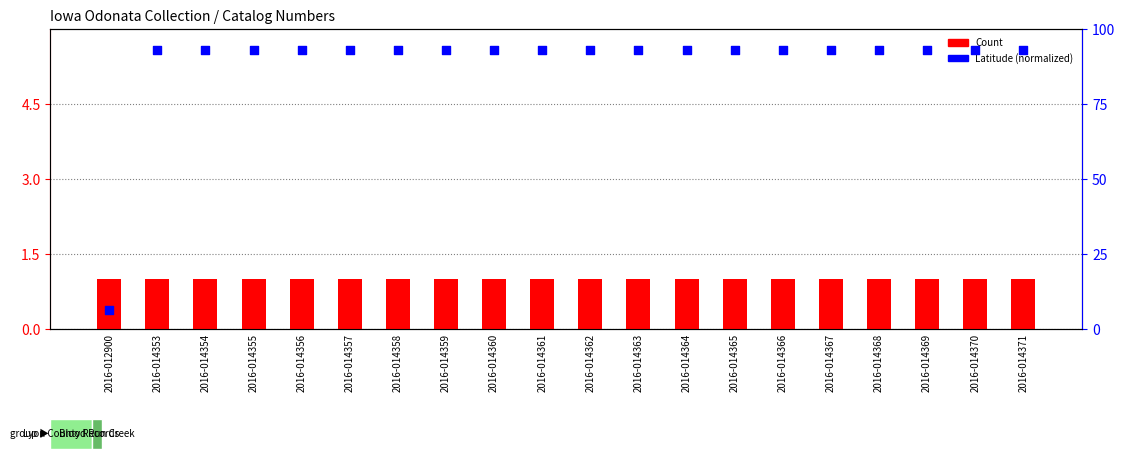

Which series reaches the maximum Y coordinate?

Latitude (normalized)